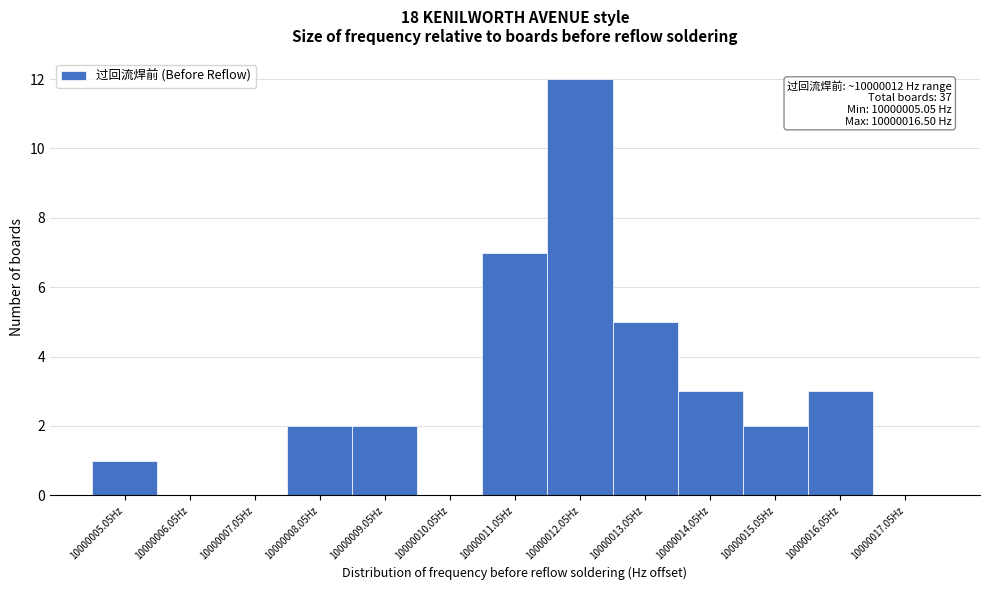

Reading left to right, what are all the values shown in this chart?

10000005.05Hz=1	10000006.05Hz=0	10000007.05Hz=0	10000008.05Hz=2	10000009.05Hz=2	10000010.05Hz=0	10000011.05Hz=7	10000012.05Hz=12	10000013.05Hz=5	10000014.05Hz=3	10000015.05Hz=2	10000016.05Hz=3	10000017.05Hz=0